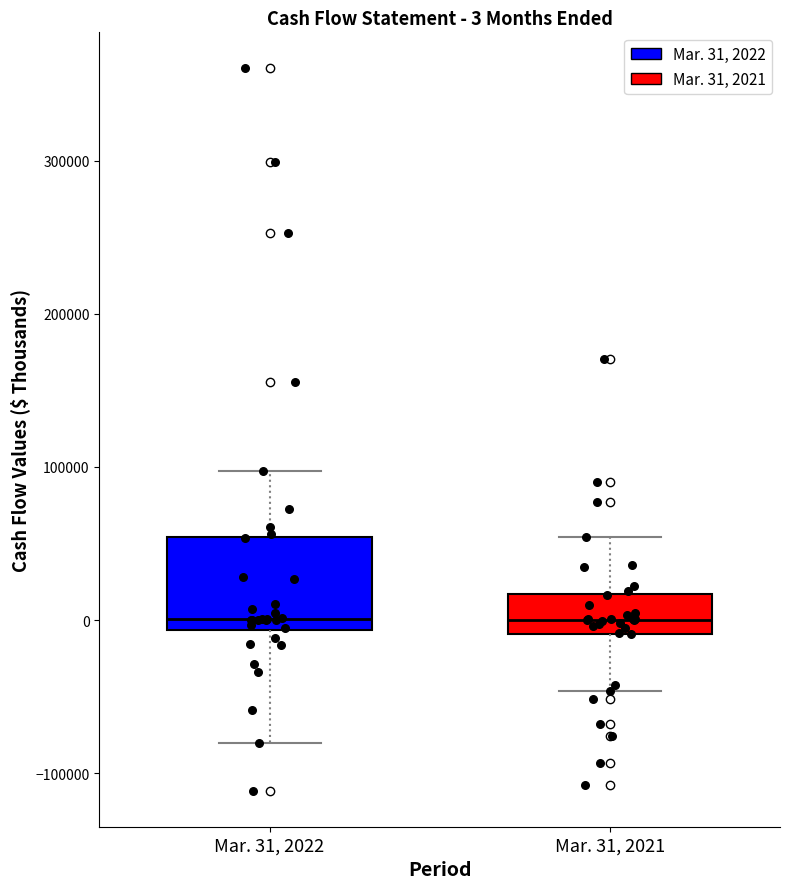

Comparing the boxes themselves (not the whiskers), which one is the tallest?

Mar. 31, 2022